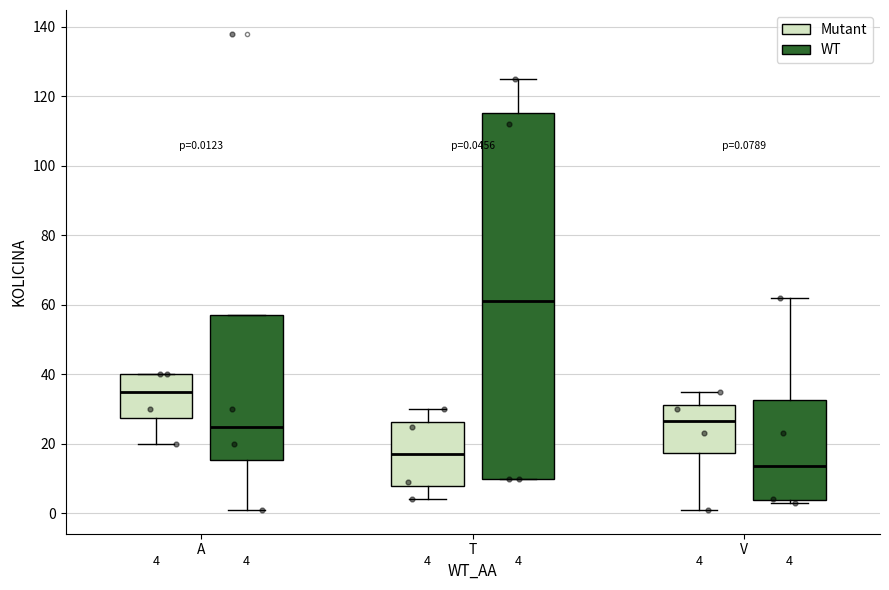

Which box is the tallest, from its lower edge to its upper edge?

T (WT)